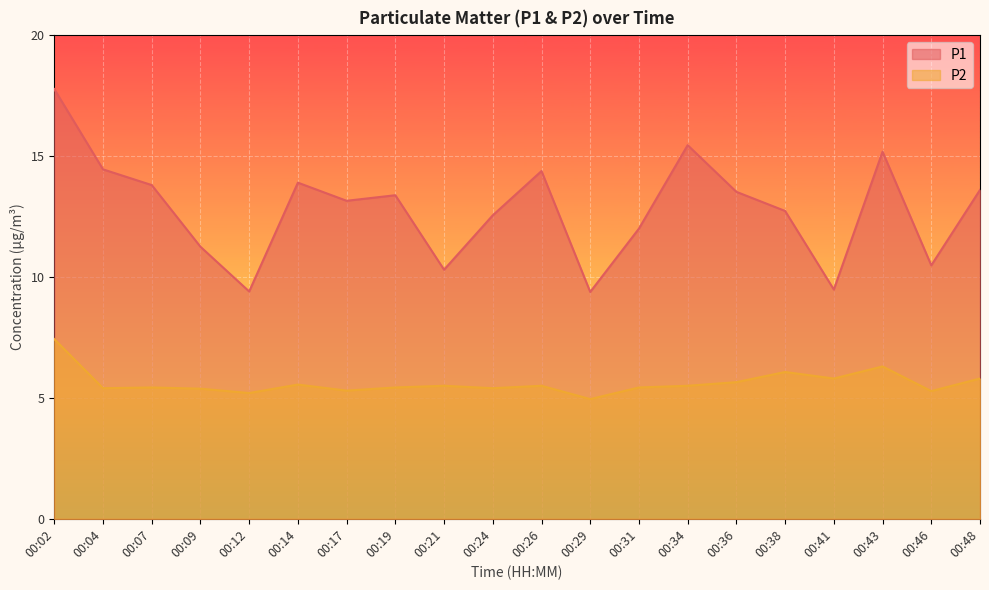

True or false: P1 and P2 intersect in this chart.

False